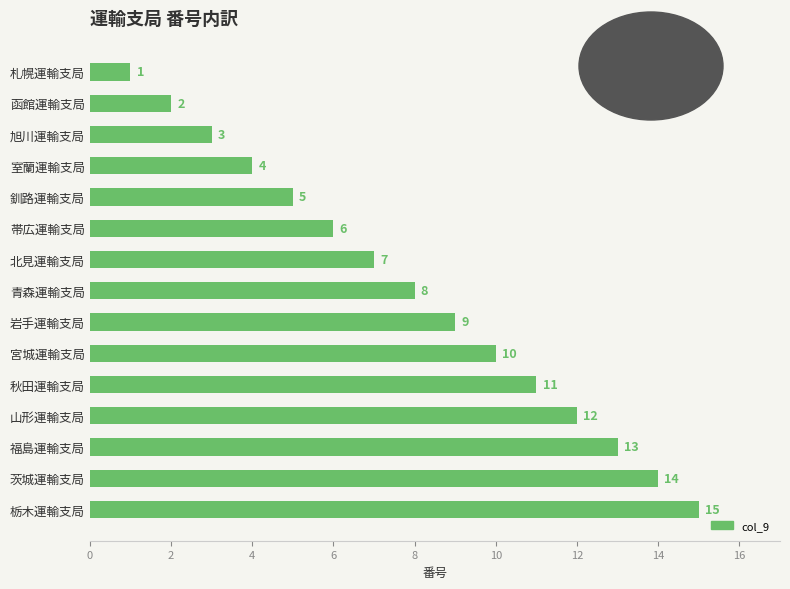

The chart shows a value of 4 at 室蘭運輸支局. True or false?

True